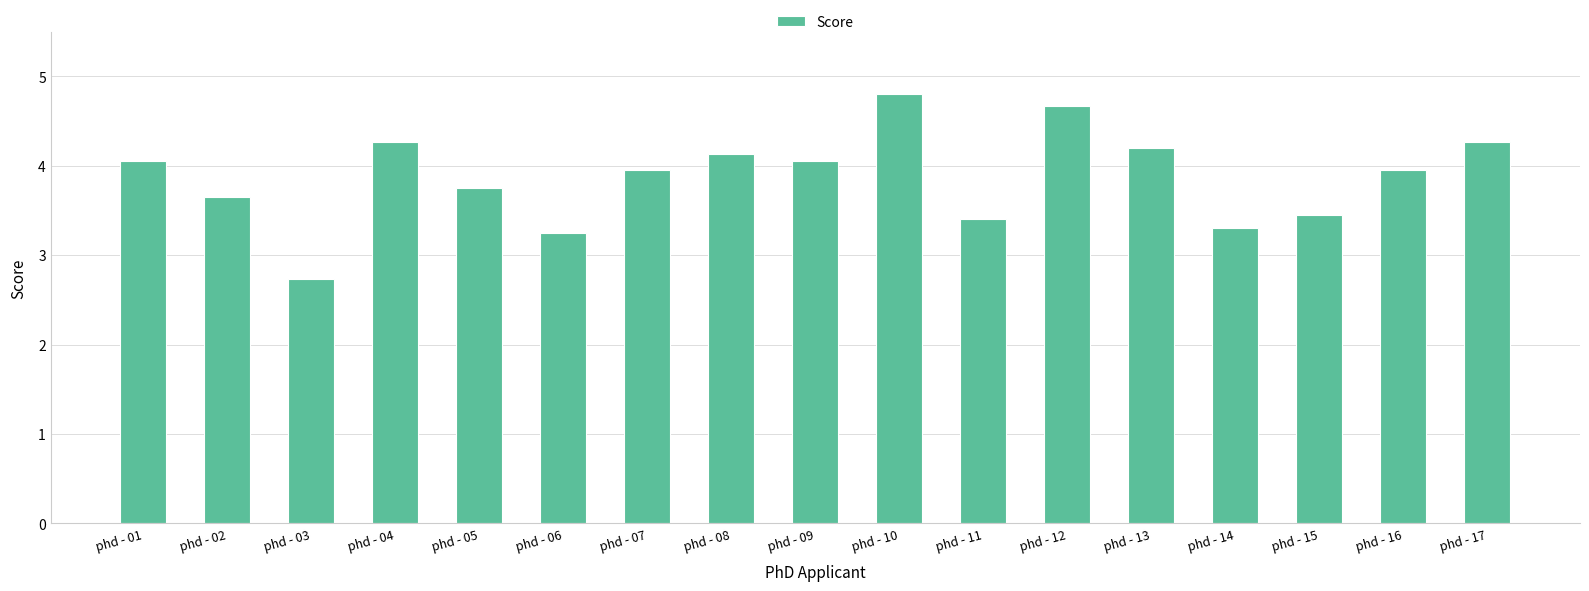

The chart shows a value of 1.0 at phd - 07. True or false?

False